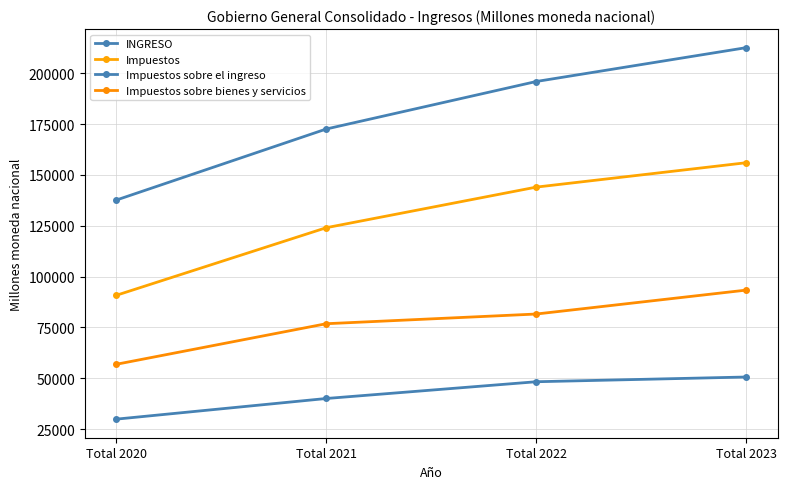

Which series has the largest total across all categories?

INGRESO